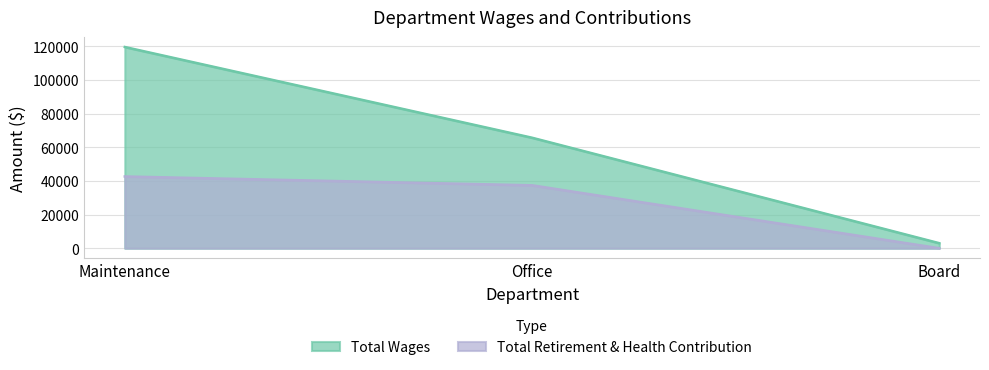

What is the sum of the Total Wages values at Board and Office?

68702